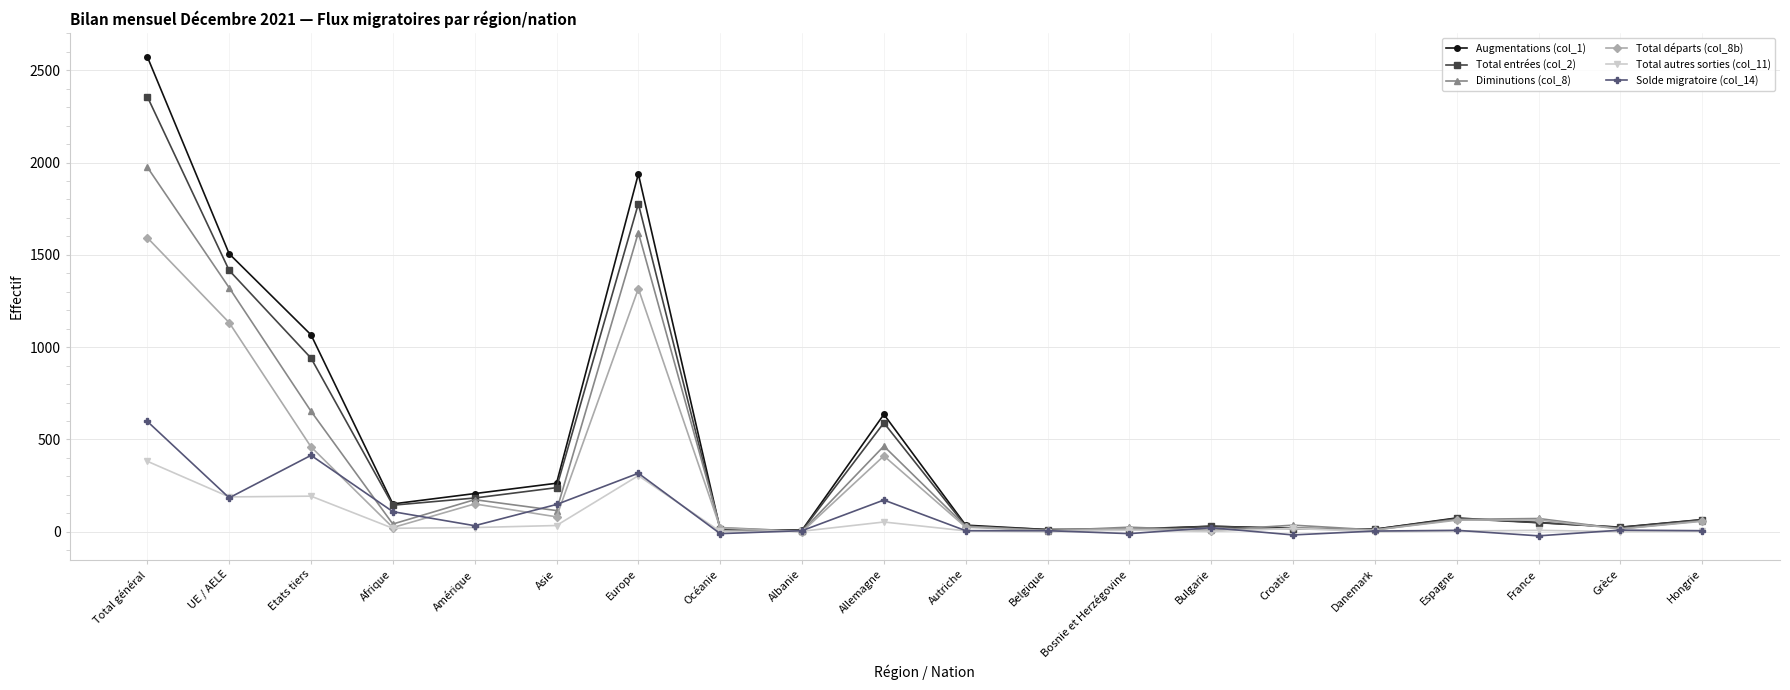

Is it true that Solde migratoire (col_14) equals 446 at Europe?

False